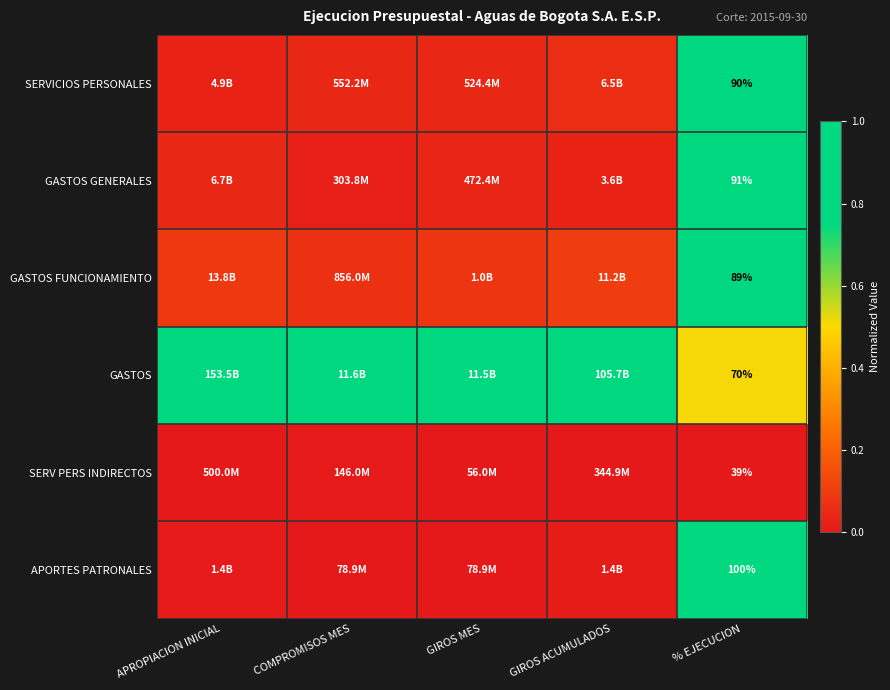

What is the difference between the highest and lowest values at GIROS ACUMULADOS?

1.0